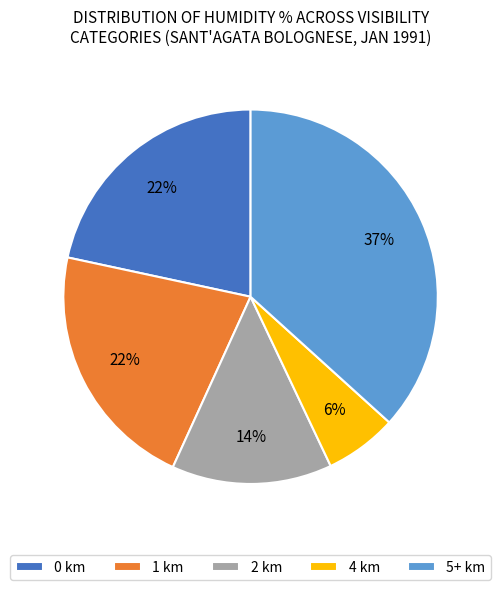

True or false: 5+ km accounts for 46% of the total.

False